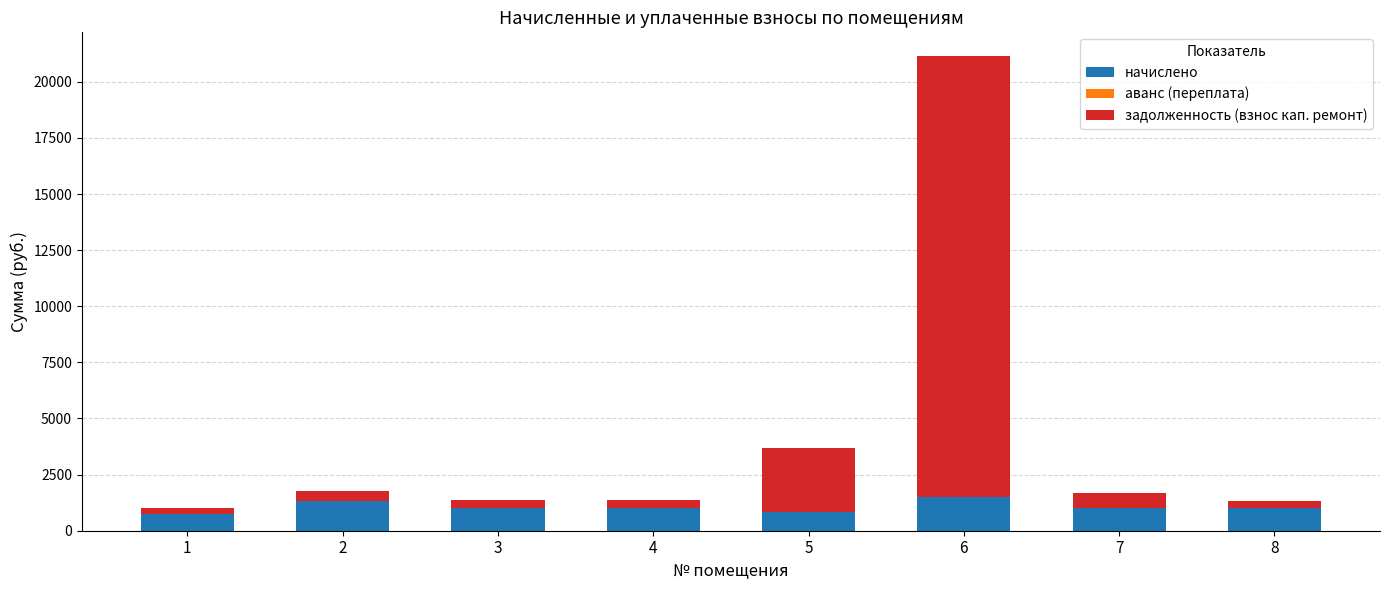

Are the bars horizontal?

No